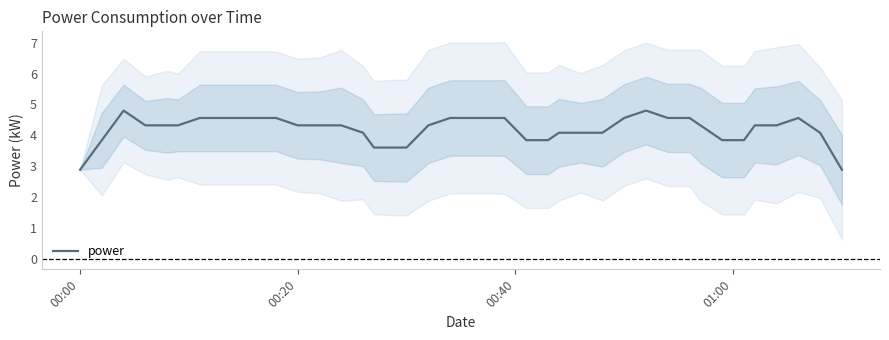

Reading left to right, list all the values displayed in this chart.

2.9	3.8	4.8	4.3	4.3	4.3	4.6	4.6	4.6	4.6	4.6	4.3	4.3	4.3	4.1	3.6	3.6	3.6	4.3	4.6	4.6	4.6	4.6	3.8	3.8	4.1	4.1	4.1	4.6	4.8	4.6	4.6	4.3	3.8	3.8	4.3	4.3	4.6	4.1	2.9